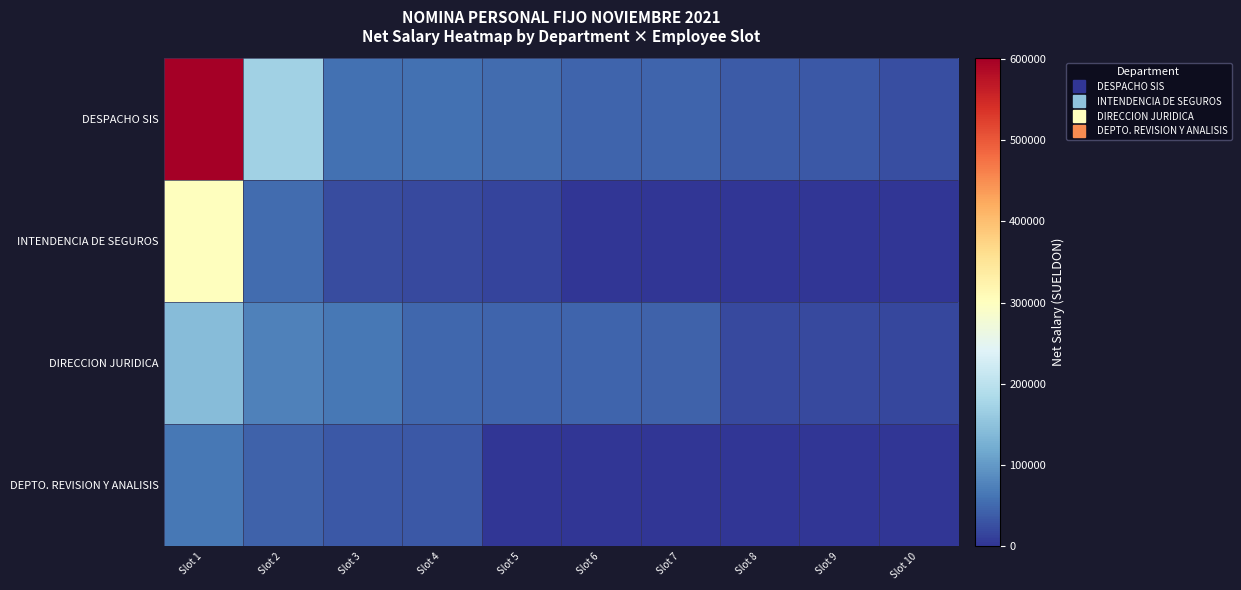

Rank the series by their maximum value, from highest to lowest.

DESPACHO SIS, INTENDENCIA DE SEGUROS, DIRECCION JURIDICA, DEPTO. REVISION Y ANALISIS